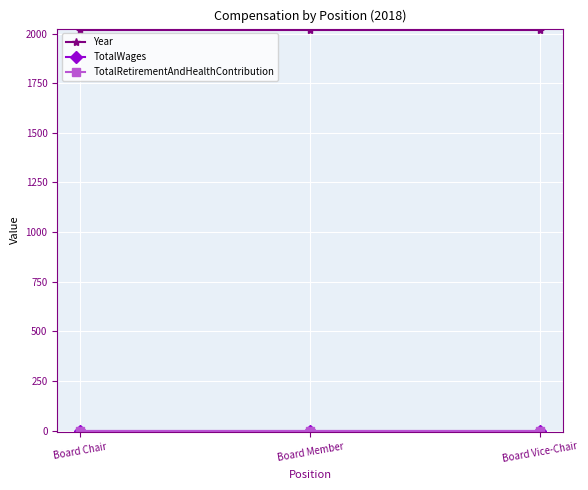

Rank the series by their maximum value, from lowest to highest.

TotalWages, TotalRetirementAndHealthContribution, Year